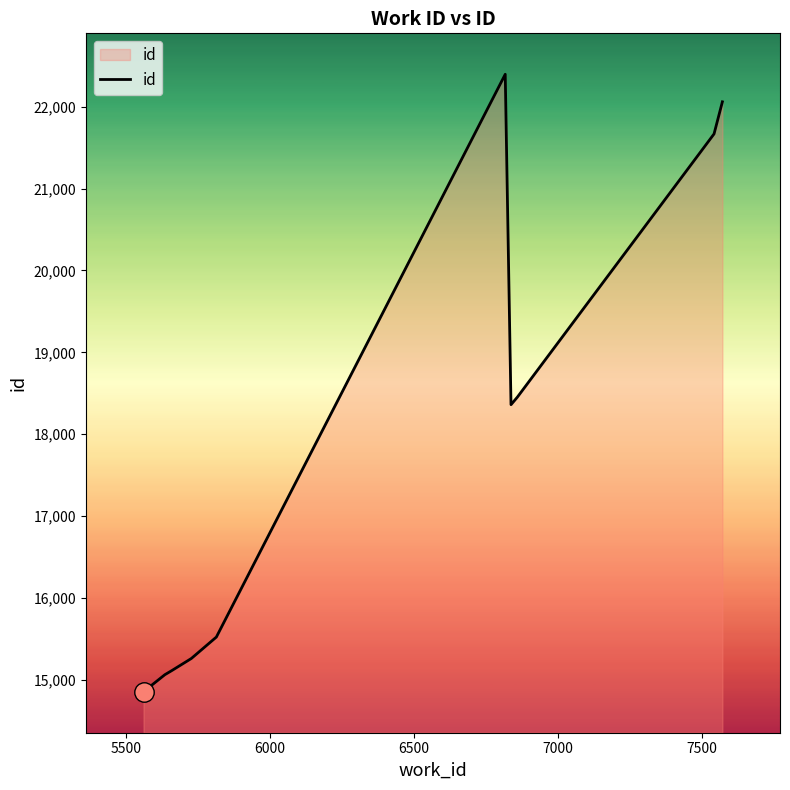

What is the smallest value displayed?

14856